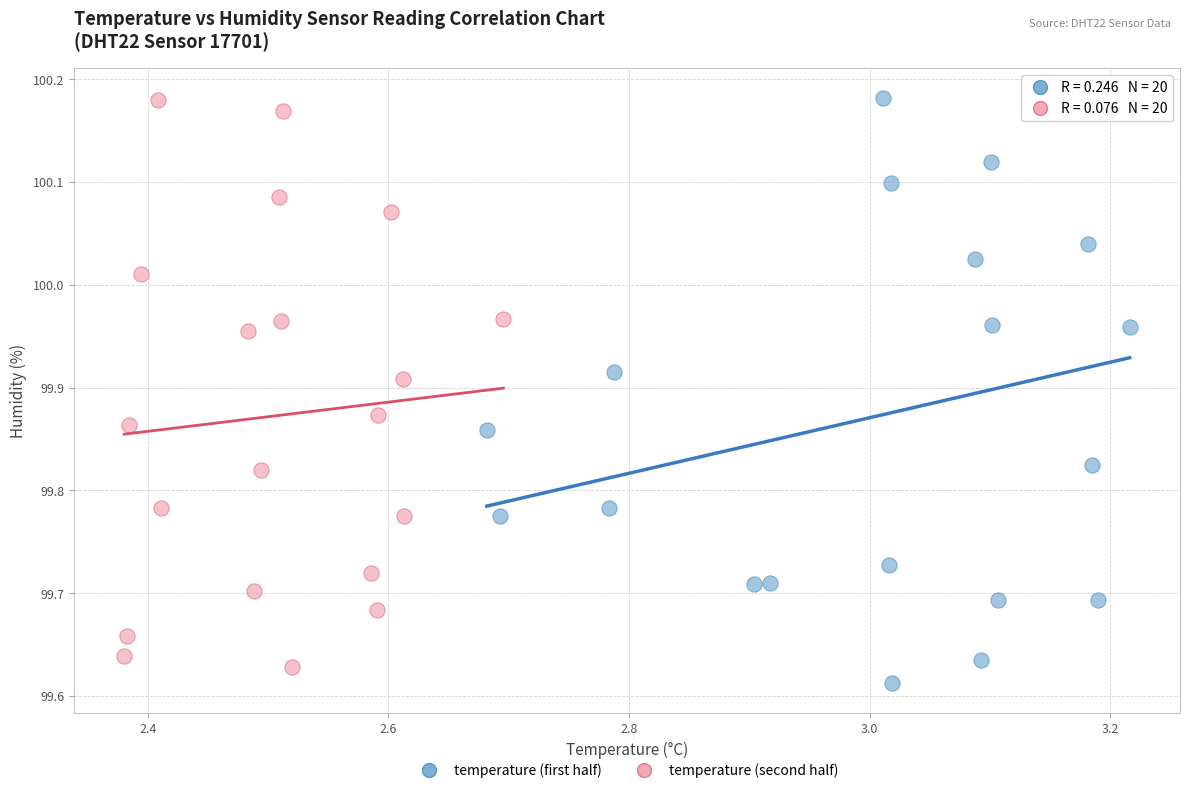

What are all the series names shown in the legend?

temperature (first half), temperature (second half)